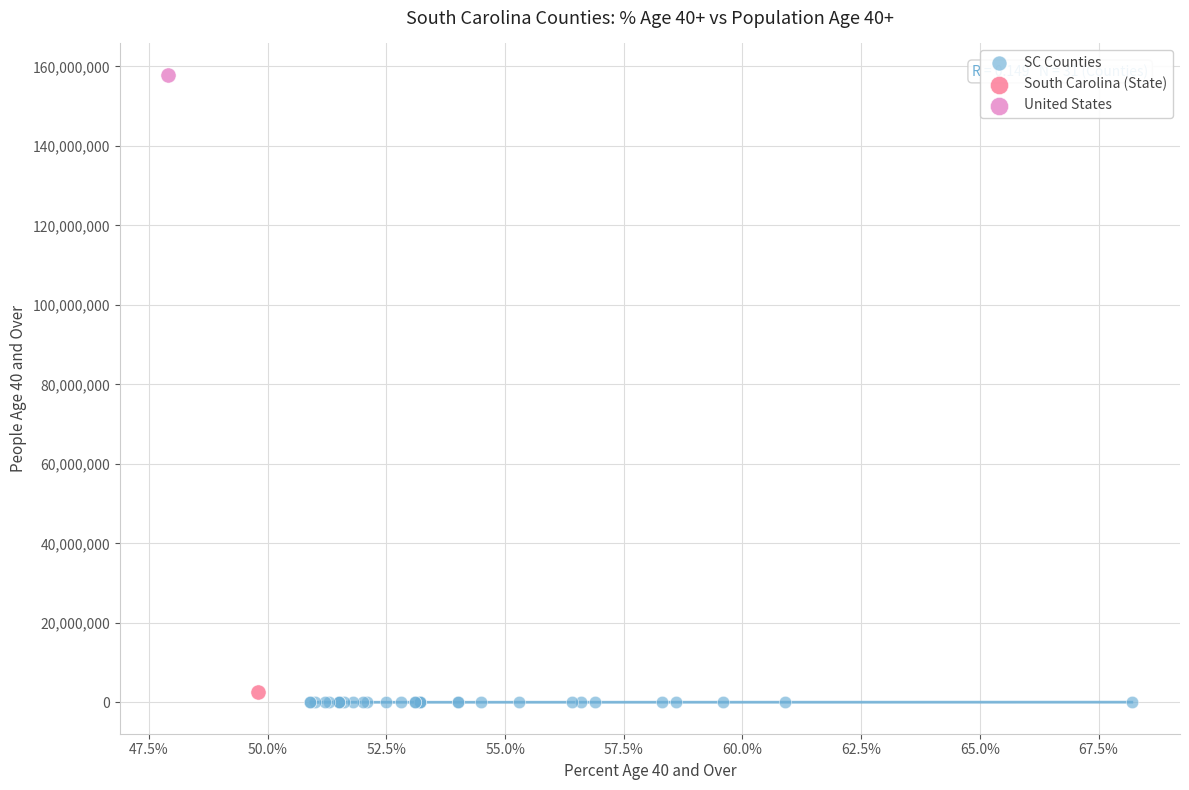

What are all the series names shown in the legend?

SC Counties, South Carolina (State), United States